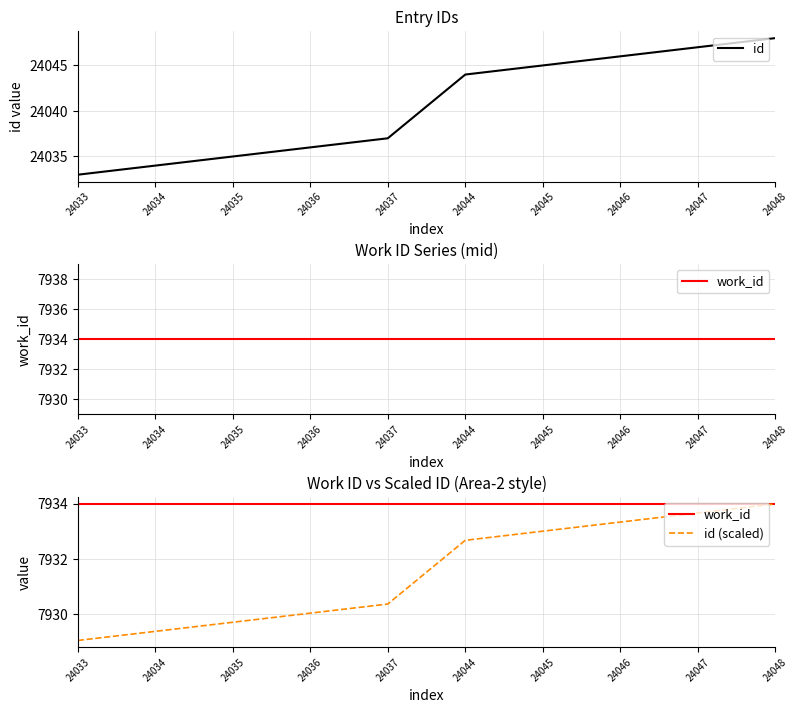

What is the average value of the work_id series?

7934.0